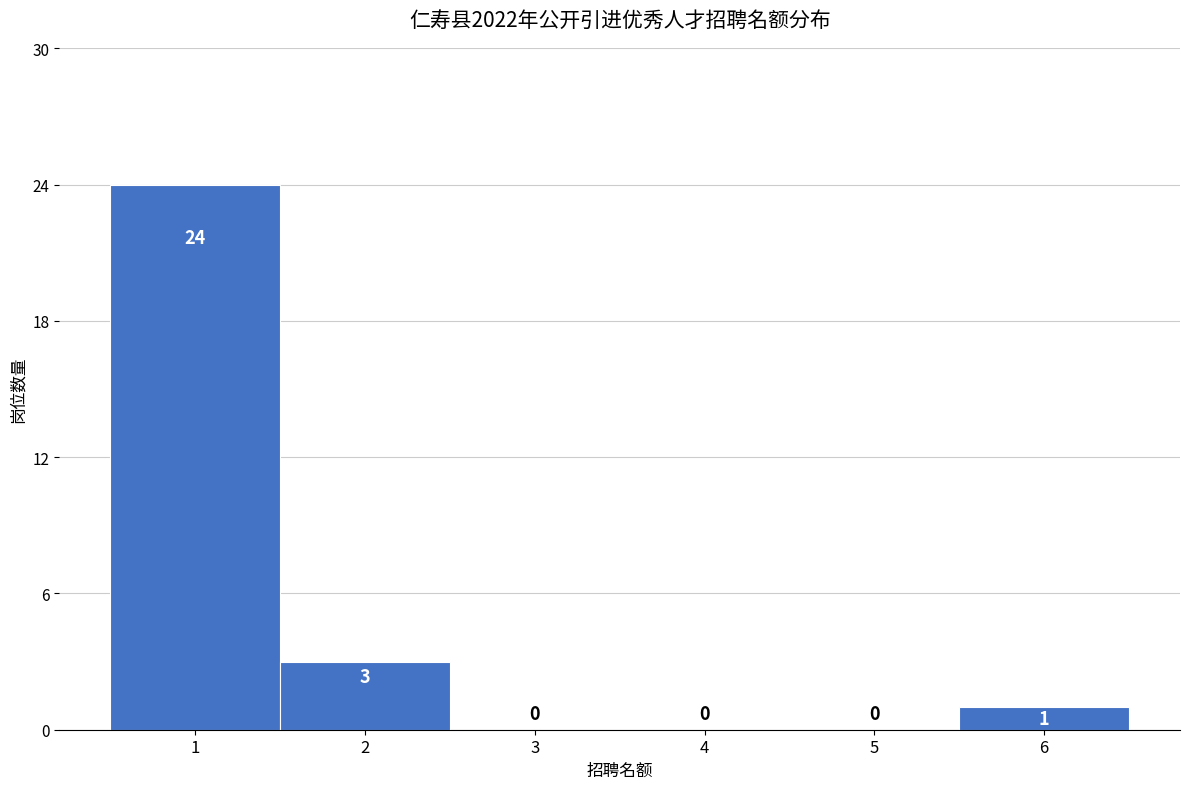

What is the height of the bar covering 0.5 to 1.5 on the x-axis?

24